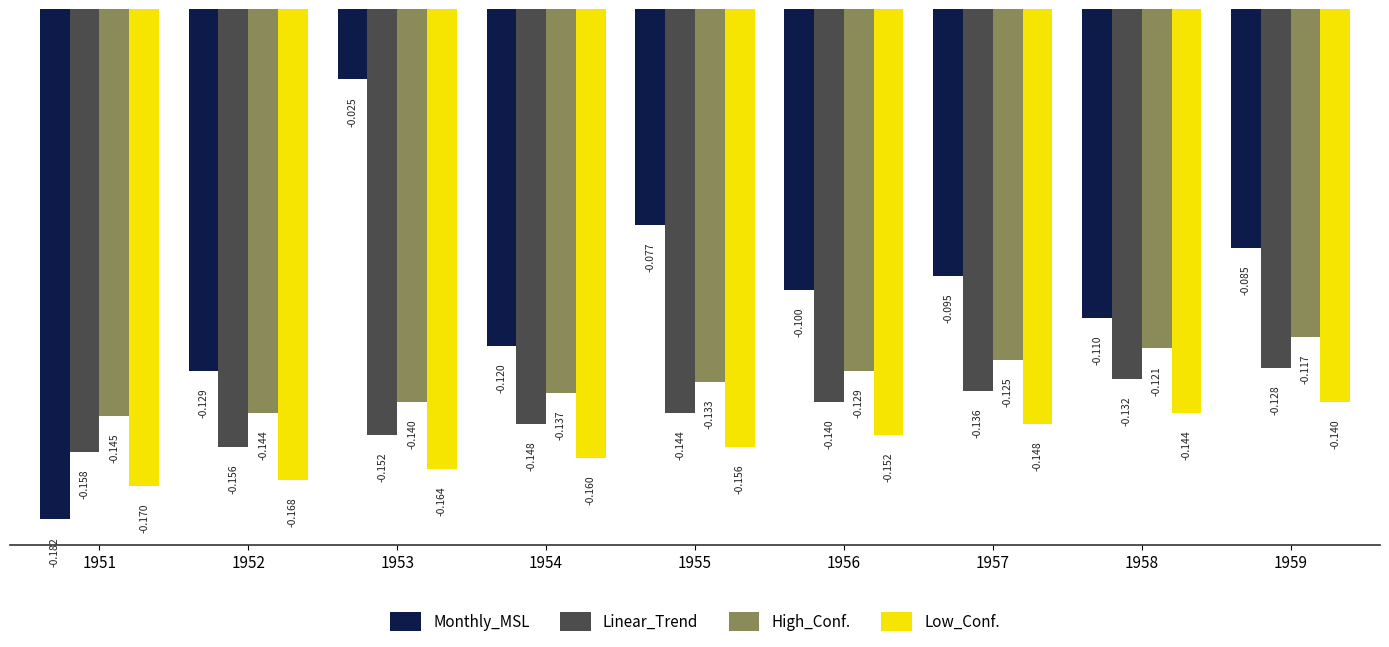

List the series in order of their overall mean, highest first.

Monthly_MSL, High_Conf., Linear_Trend, Low_Conf.